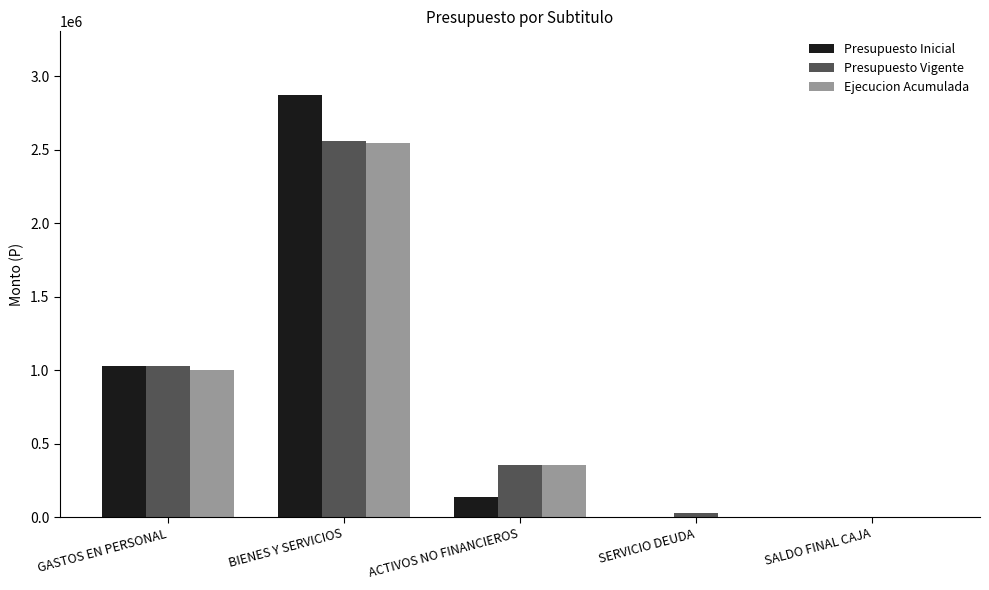

What are all the series names shown in the legend?

Presupuesto Inicial, Presupuesto Vigente, Ejecucion Acumulada